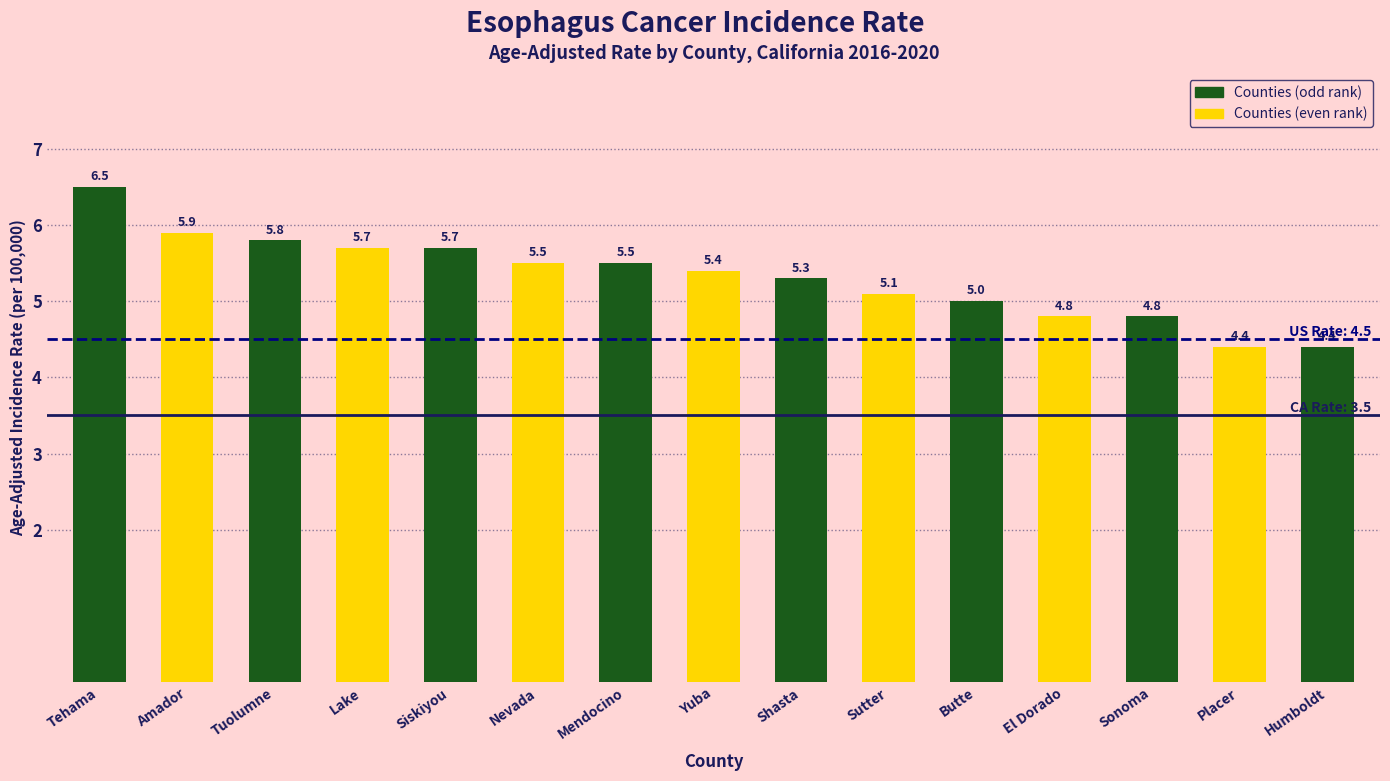

How many series are shown in this chart?

1